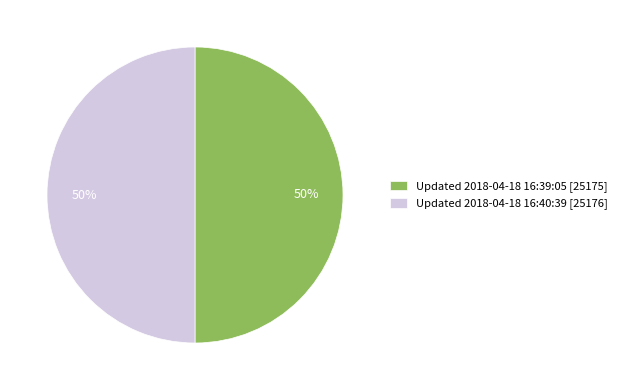

To the nearest percent, what portion does Updated 2018-04-18 16:39:05 represent?

50%